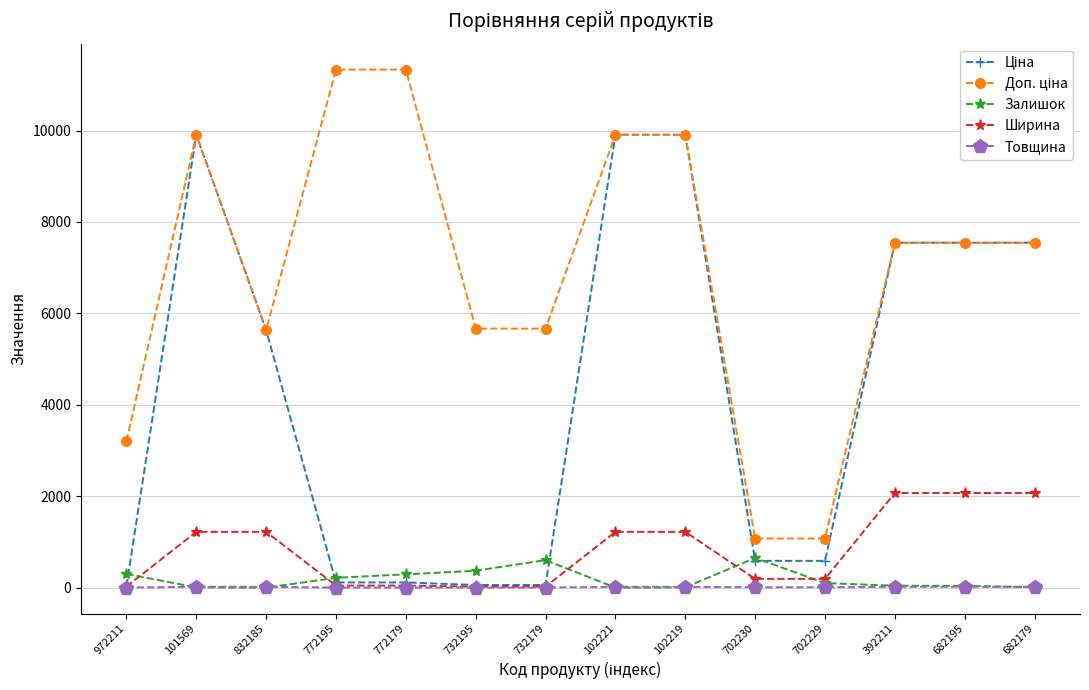

What is the greatest value displayed?

11334.0